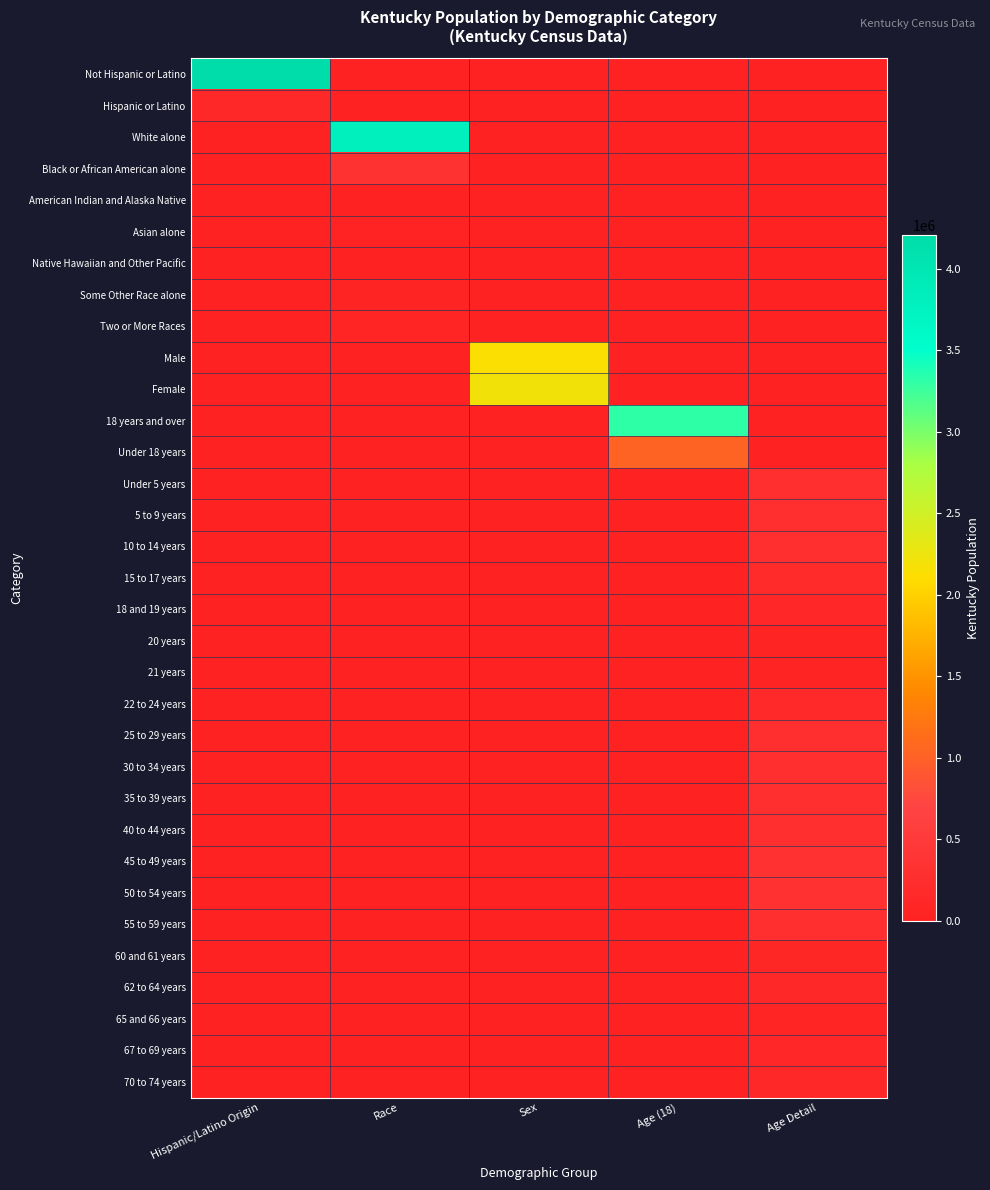

Reading left to right, transcribe all the data shown in this chart.

Not Hispanic or Latino: Hispanic/Latino Origin=4206531	Race=0	Sex=0	Age (18)=0	Age Detail=0
Hispanic or Latino: Hispanic/Latino Origin=132836	Race=0	Sex=0	Age (18)=0	Age Detail=0
White alone: Hispanic/Latino Origin=0	Race=3809537	Sex=0	Age (18)=0	Age Detail=0
Black or African American alone: Hispanic/Latino Origin=0	Race=337520	Sex=0	Age (18)=0	Age Detail=0
American Indian and Alaska Native: Hispanic/Latino Origin=0	Race=10120	Sex=0	Age (18)=0	Age Detail=0
Asian alone: Hispanic/Latino Origin=0	Race=48930	Sex=0	Age (18)=0	Age Detail=0
Native Hawaiian and Other Pacific: Hispanic/Latino Origin=0	Race=2501	Sex=0	Age (18)=0	Age Detail=0
Some Other Race alone: Hispanic/Latino Origin=0	Race=55551	Sex=0	Age (18)=0	Age Detail=0
Two or More Races: Hispanic/Latino Origin=0	Race=75208	Sex=0	Age (18)=0	Age Detail=0
Male: Hispanic/Latino Origin=0	Race=0	Sex=2134952	Age (18)=0	Age Detail=0
Female: Hispanic/Latino Origin=0	Race=0	Sex=2204415	Age (18)=0	Age Detail=0
18 years and over: Hispanic/Latino Origin=0	Race=0	Sex=0	Age (18)=3315996	Age Detail=0
Under 18 years: Hispanic/Latino Origin=0	Race=0	Sex=0	Age (18)=1023371	Age Detail=0
Under 5 years: Hispanic/Latino Origin=0	Race=0	Sex=0	Age (18)=0	Age Detail=282367
5 to 9 years: Hispanic/Latino Origin=0	Race=0	Sex=0	Age (18)=0	Age Detail=282888
10 to 14 years: Hispanic/Latino Origin=0	Race=0	Sex=0	Age (18)=0	Age Detail=284154
15 to 17 years: Hispanic/Latino Origin=0	Race=0	Sex=0	Age (18)=0	Age Detail=173962
18 and 19 years: Hispanic/Latino Origin=0	Race=0	Sex=0	Age (18)=0	Age Detail=122833
20 years: Hispanic/Latino Origin=0	Race=0	Sex=0	Age (18)=0	Age Detail=61268
21 years: Hispanic/Latino Origin=0	Race=0	Sex=0	Age (18)=0	Age Detail=58657
22 to 24 years: Hispanic/Latino Origin=0	Race=0	Sex=0	Age (18)=0	Age Detail=170043
25 to 29 years: Hispanic/Latino Origin=0	Race=0	Sex=0	Age (18)=0	Age Detail=285296
30 to 34 years: Hispanic/Latino Origin=0	Race=0	Sex=0	Age (18)=0	Age Detail=280920
35 to 39 years: Hispanic/Latino Origin=0	Race=0	Sex=0	Age (18)=0	Age Detail=285411
40 to 44 years: Hispanic/Latino Origin=0	Race=0	Sex=0	Age (18)=0	Age Detail=291251
45 to 49 years: Hispanic/Latino Origin=0	Race=0	Sex=0	Age (18)=0	Age Detail=323642
50 to 54 years: Hispanic/Latino Origin=0	Race=0	Sex=0	Age (18)=0	Age Detail=319455
55 to 59 years: Hispanic/Latino Origin=0	Race=0	Sex=0	Age (18)=0	Age Detail=288027
60 and 61 years: Hispanic/Latino Origin=0	Race=0	Sex=0	Age (18)=0	Age Detail=106469
62 to 64 years: Hispanic/Latino Origin=0	Race=0	Sex=0	Age (18)=0	Age Detail=144497
65 and 66 years: Hispanic/Latino Origin=0	Race=0	Sex=0	Age (18)=0	Age Detail=78497
67 to 69 years: Hispanic/Latino Origin=0	Race=0	Sex=0	Age (18)=0	Age Detail=107167
70 to 74 years: Hispanic/Latino Origin=0	Race=0	Sex=0	Age (18)=0	Age Detail=139650